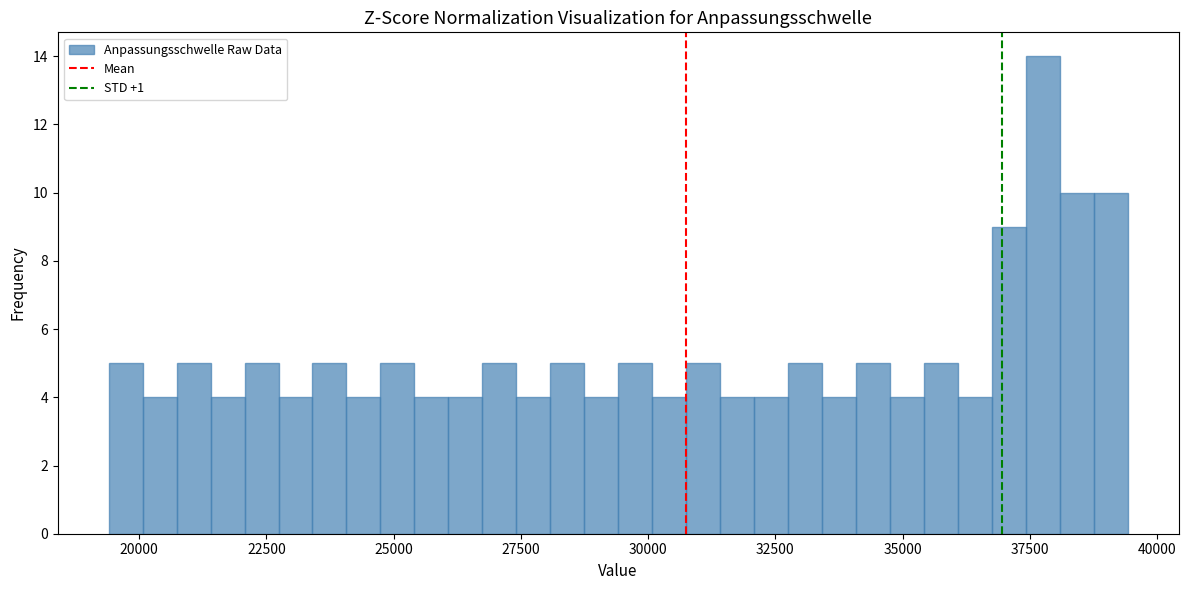

Read against the x-axis, roughly where is the centre of the tallest bar?

38000